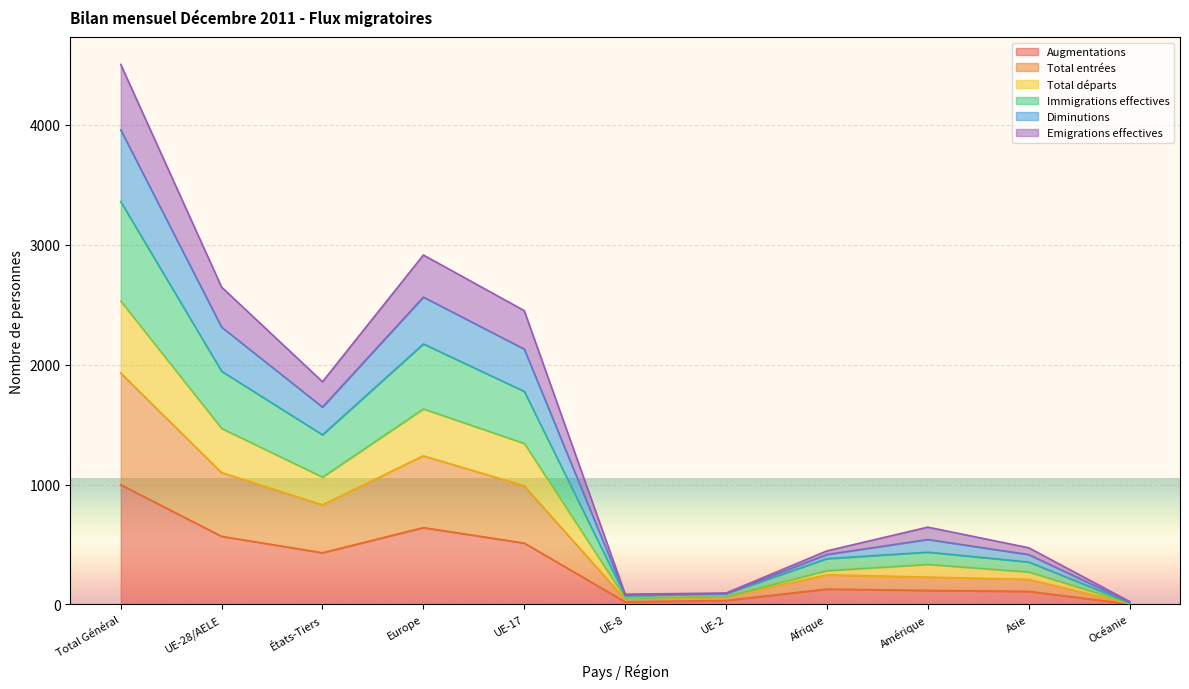

What position from the right is Amérique?

3